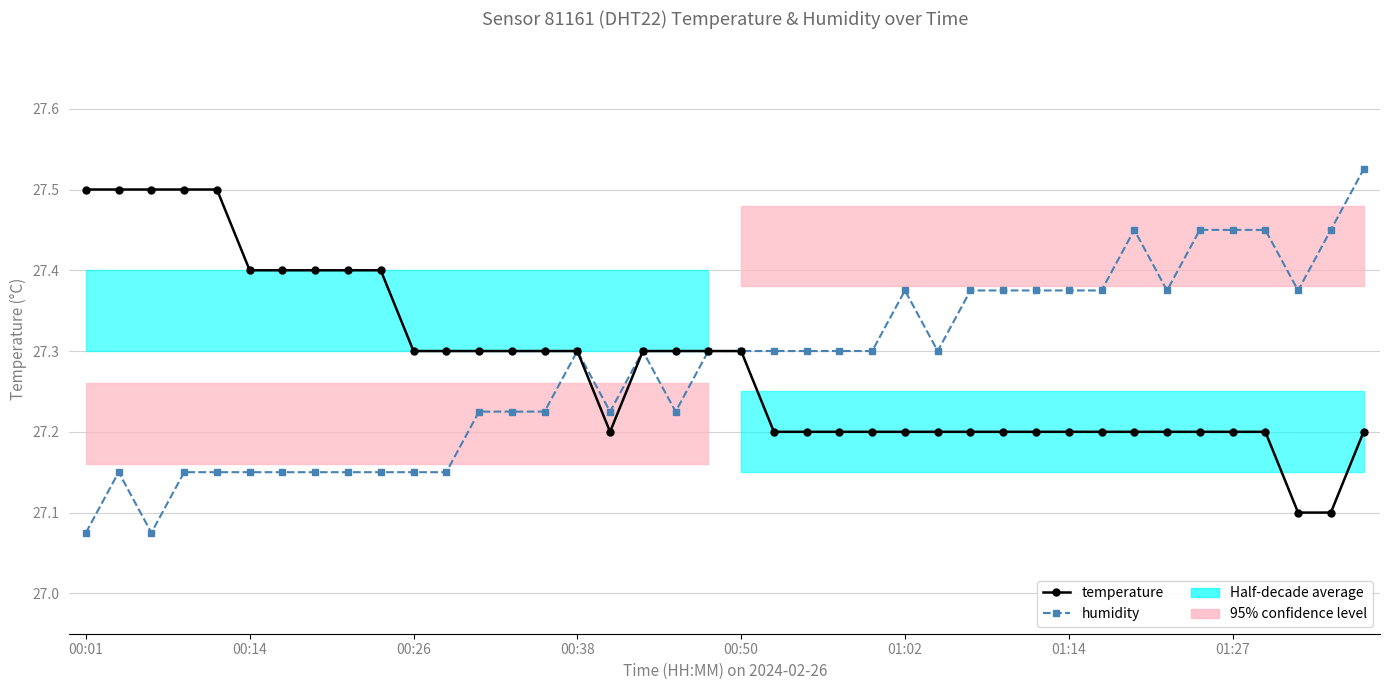

How many lines are shown in the chart?

2